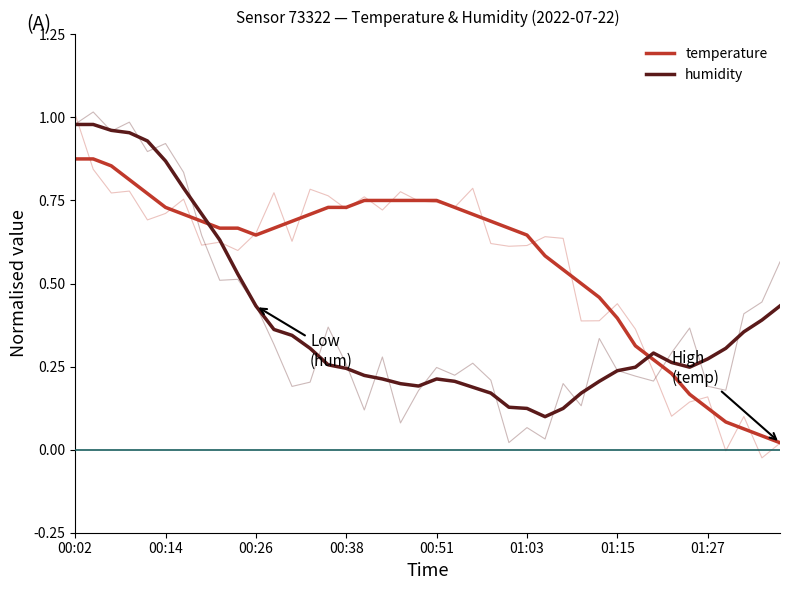

Between 10 and 34, which is larger?

10